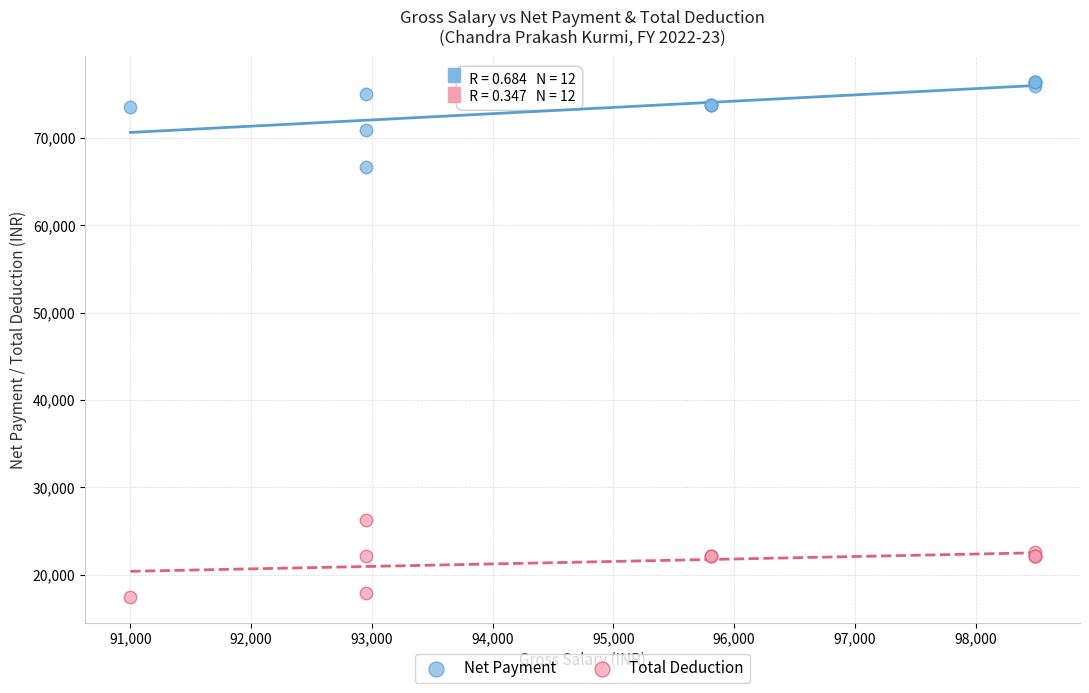

Which series contains the lowest Y value?

Total Deduction